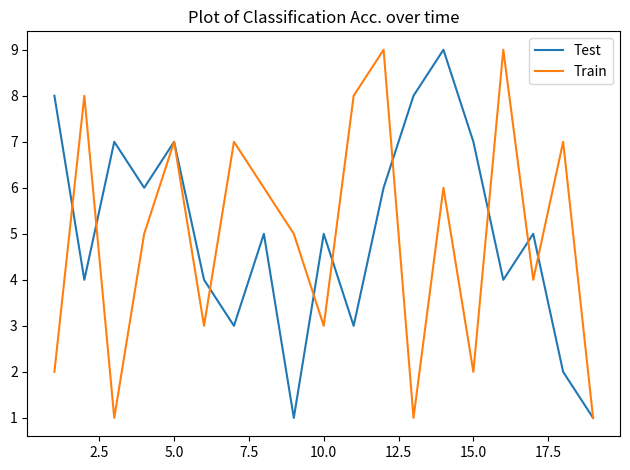

What is the highest value of the Test series?

9